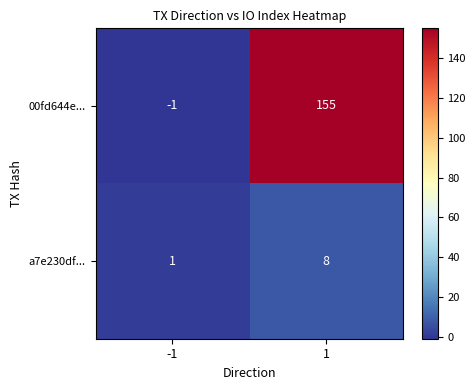

The value of a7e230df... at 1 is 8. True or false?

True